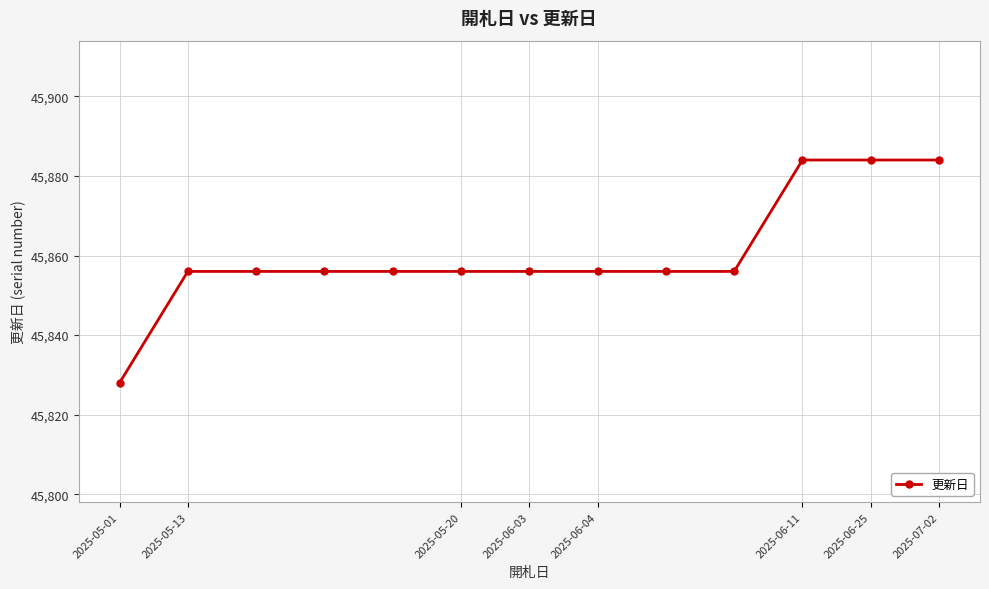

What is the value of the 6th point from the left?

45856